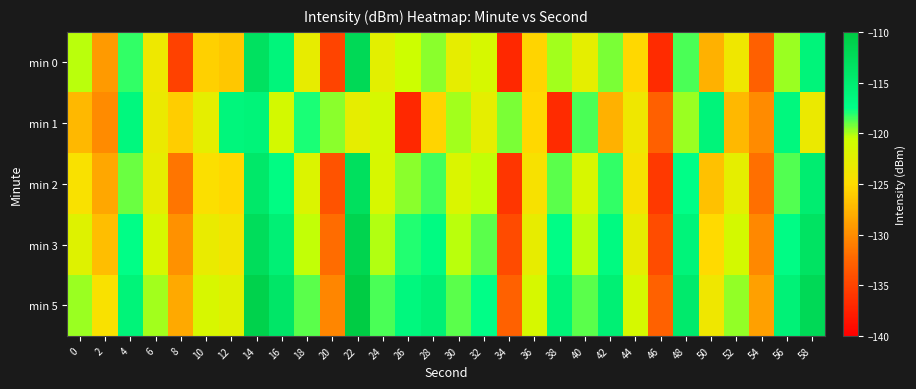

Which has a higher value, 24 or 18?

24